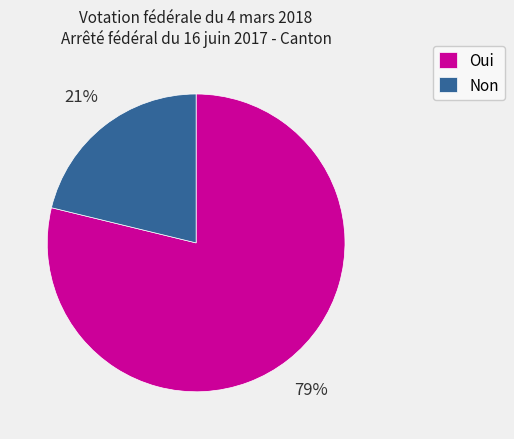

Approximately how many times larger is the value at Non compared to Oui?

0.3